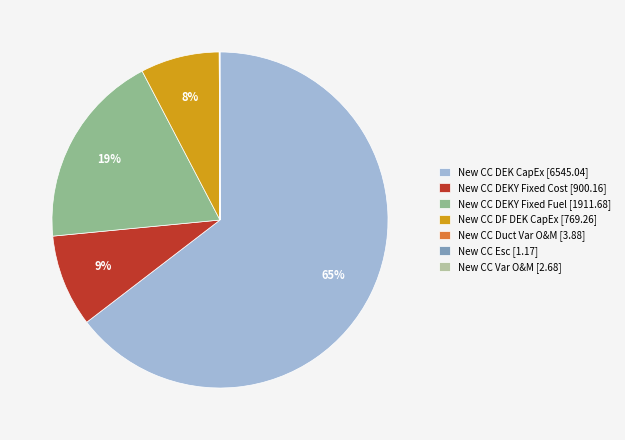

Which slice is the largest?

New CC DEK CapEx